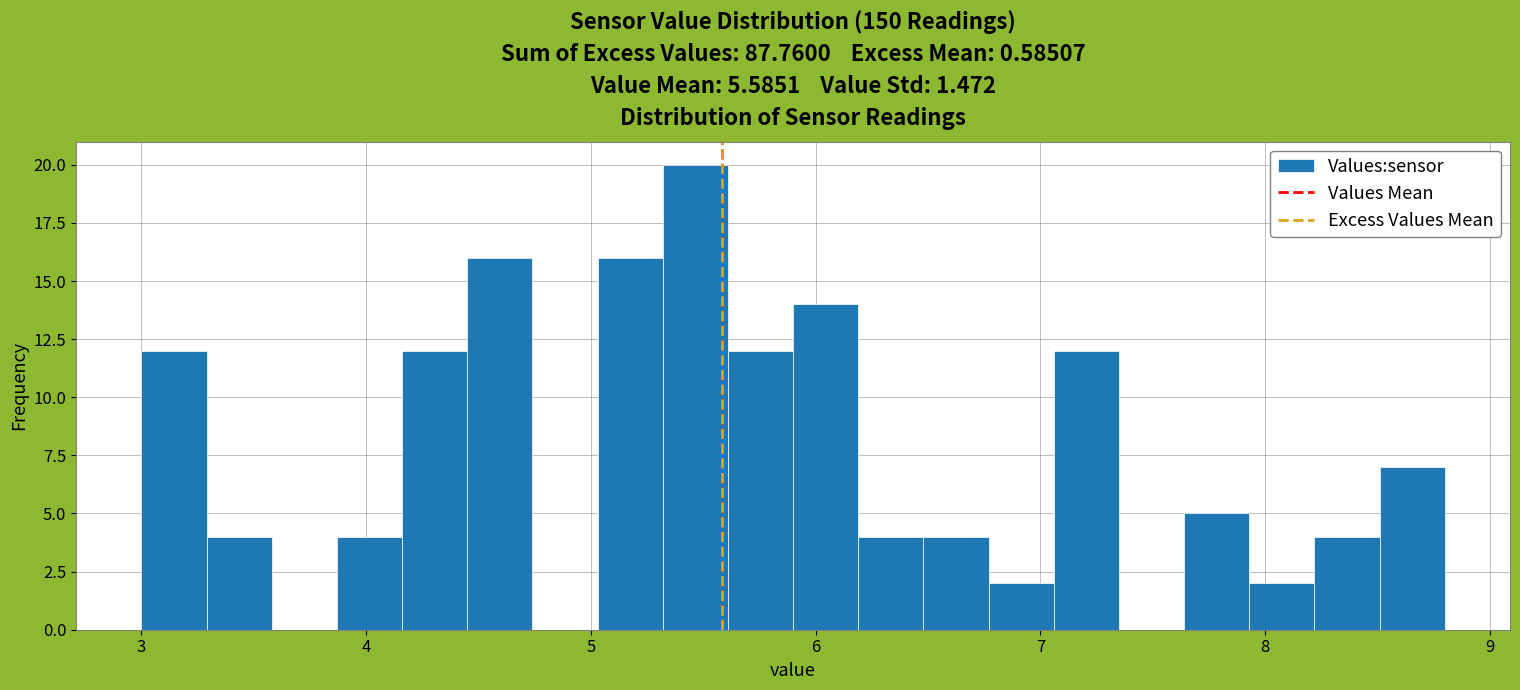

Read against the x-axis, roughly where is the centre of the tallest bar?

5.5